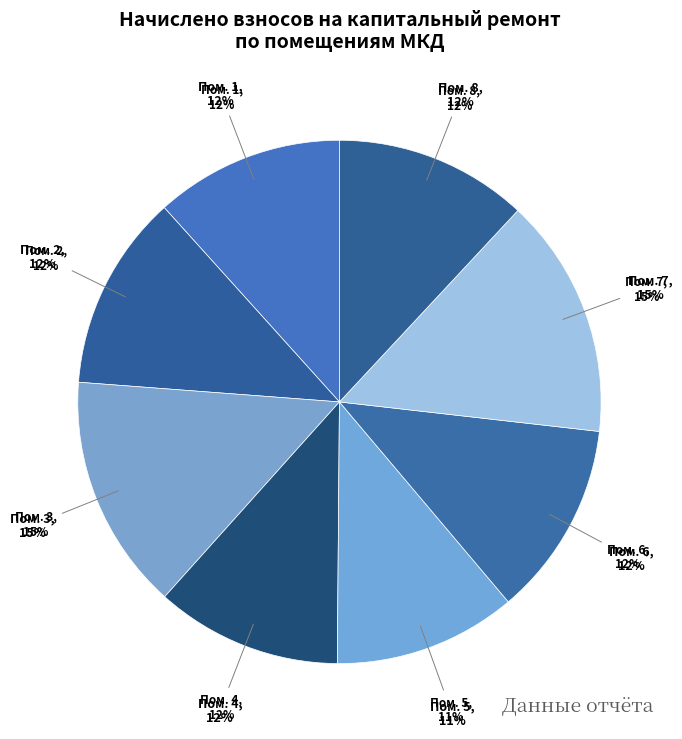

To the nearest percent, what is the difference between the largest and smallest slice percentages?

4%